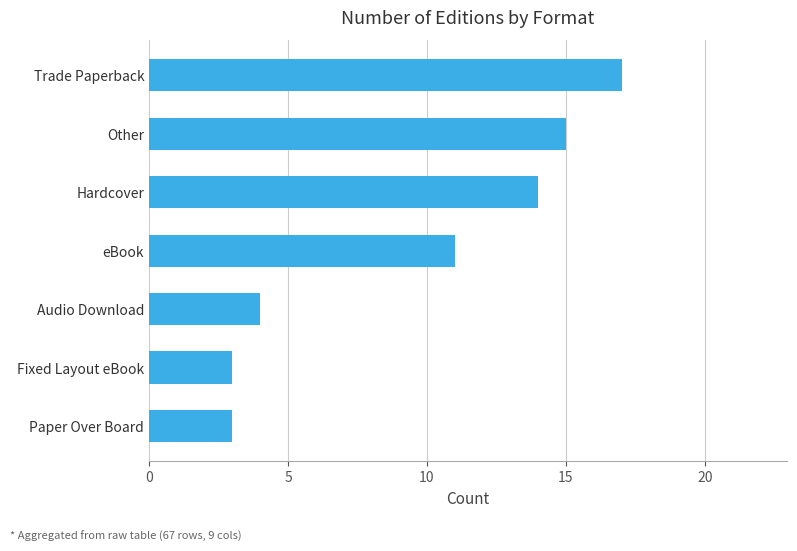

The value at Paper Over Board is 3. True or false?

True